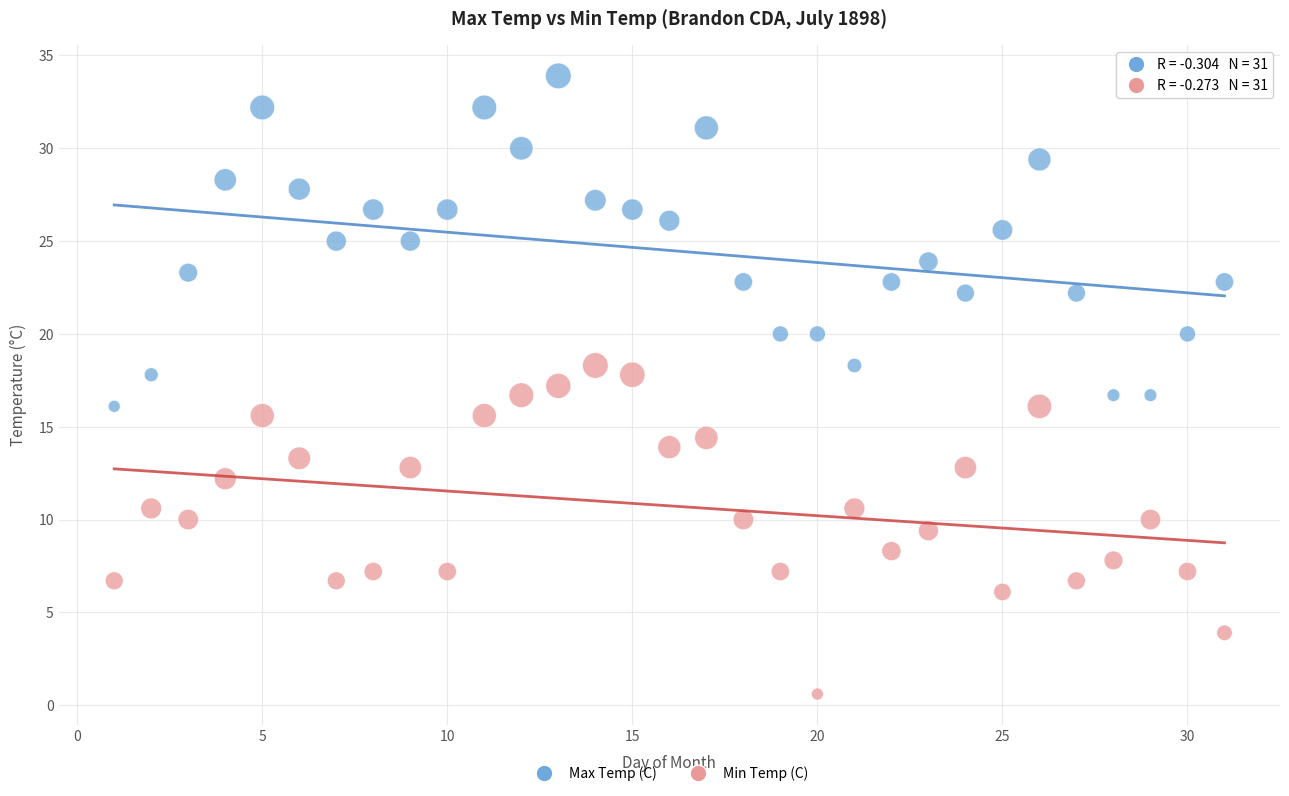

Which series reaches the minimum Y coordinate?

Min Temp (C)